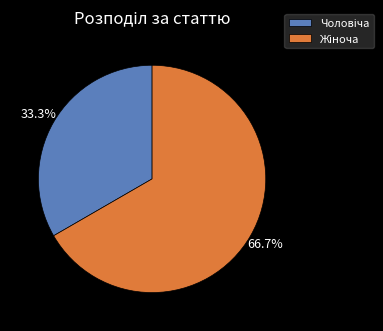

Is there a majority slice in this chart?

Yes